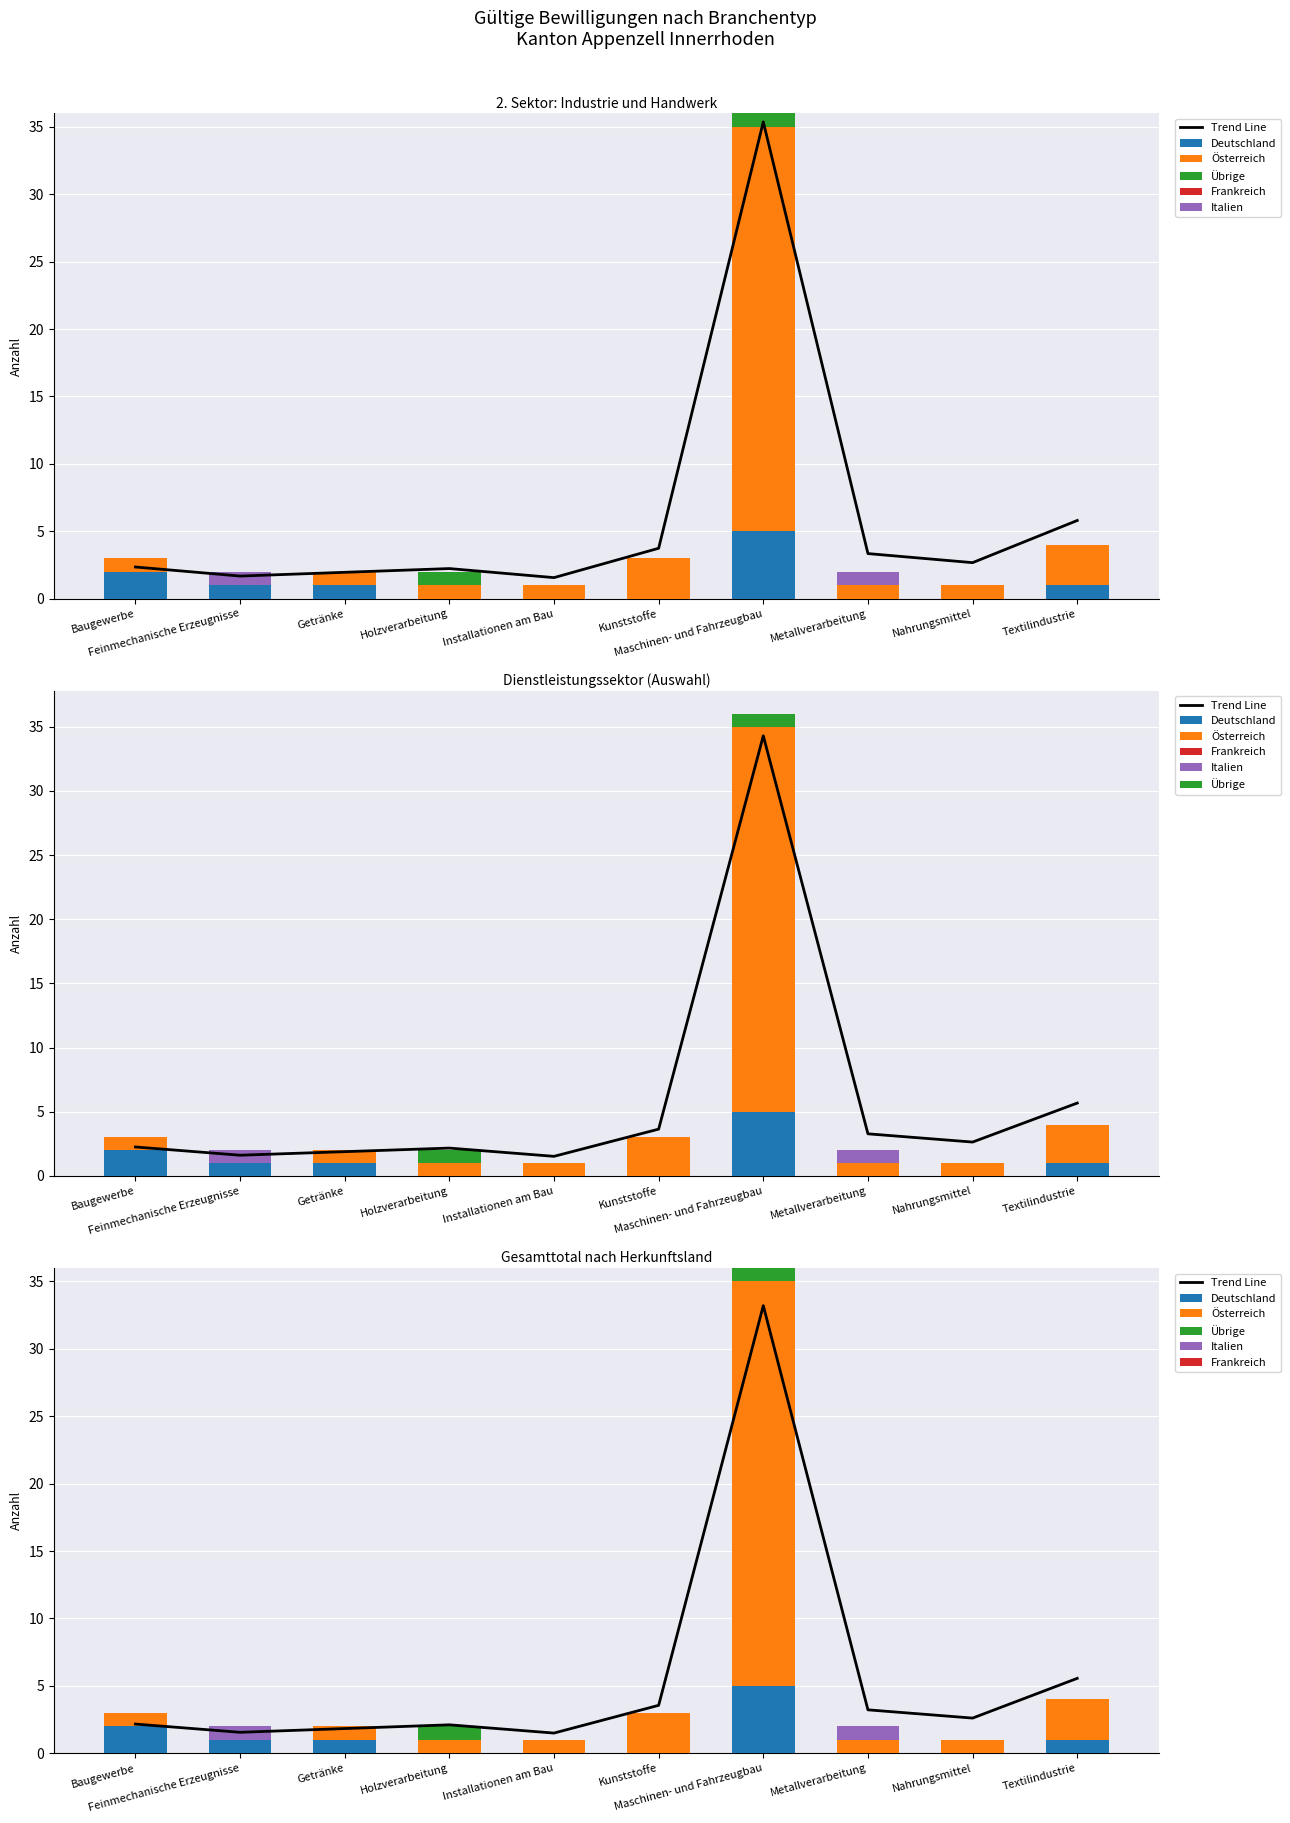

How many bars are there in each group?

6